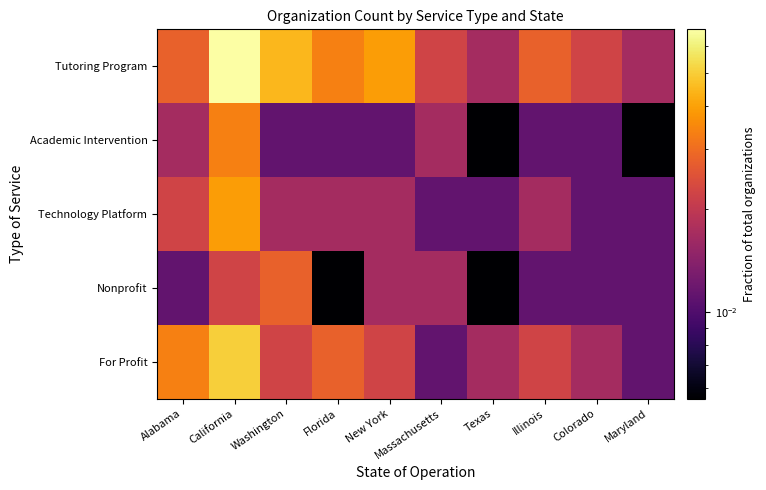

Between California and Washington, which is larger?

California